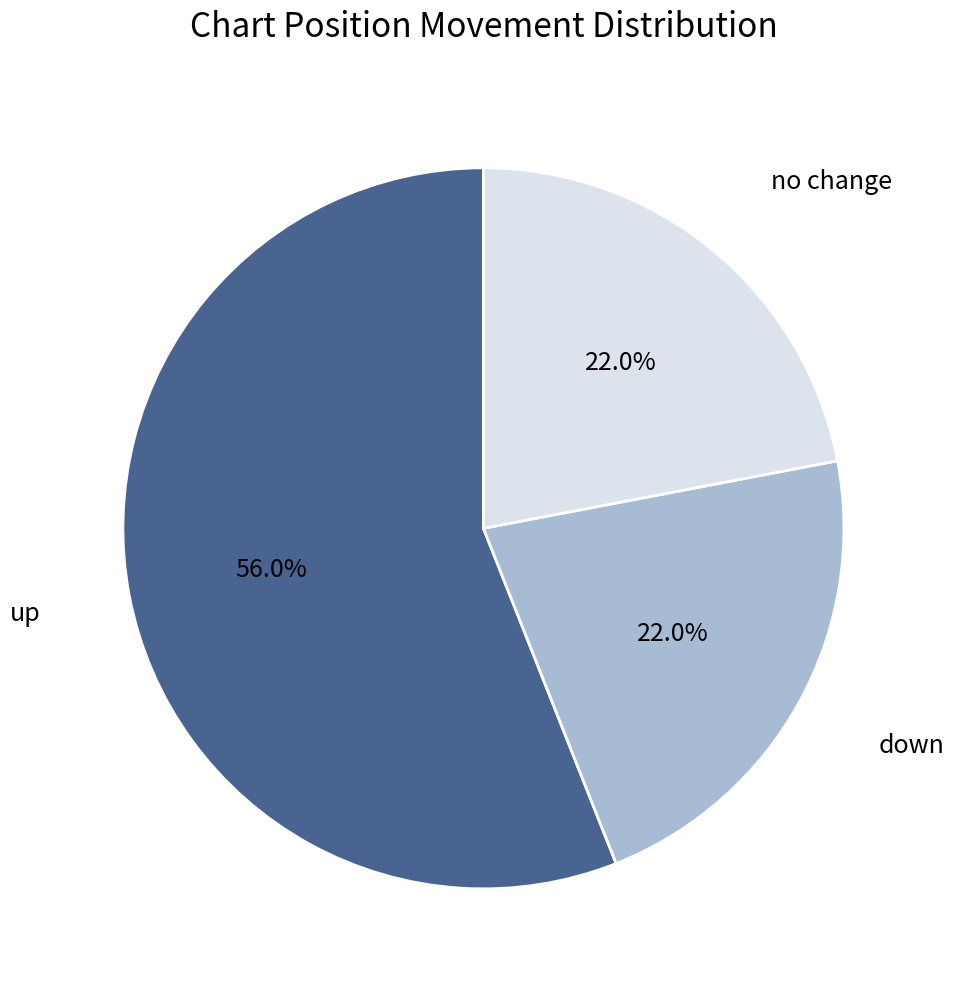

Is there any slice that represents more than half of the pie?

Yes